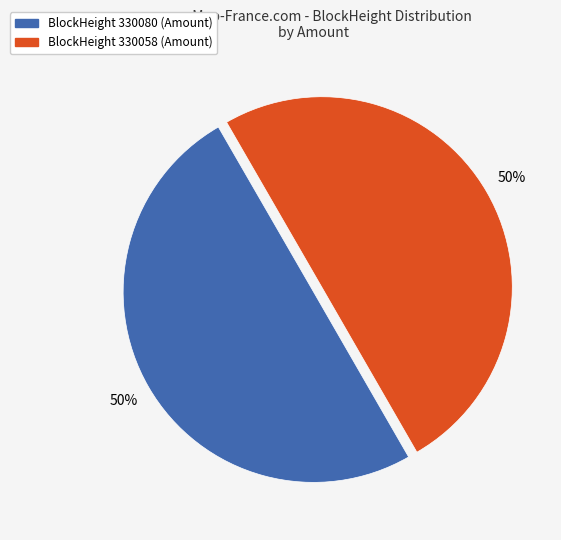

How many segments does this pie chart have?

2